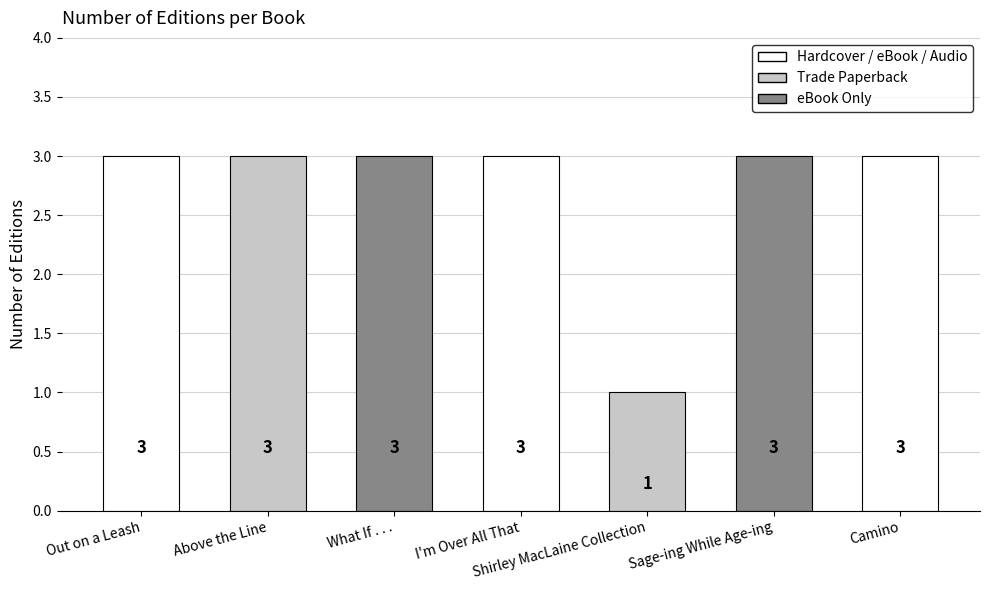

What is the change in value from Out on a Leash to Shirley MacLaine Collection?

-2